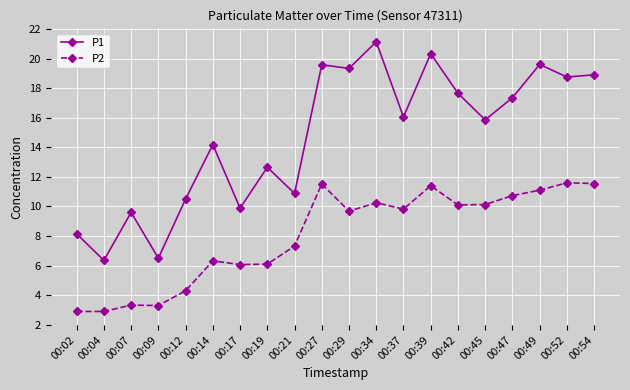

Between 00:14 and 00:42, which series saw the biggest shift?

P2